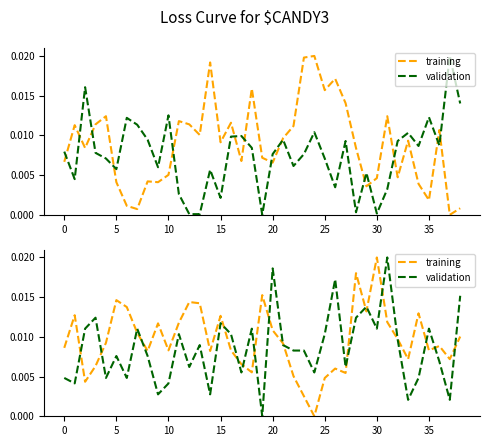

At 16, list the series in order from largest to smallest.

validation, training